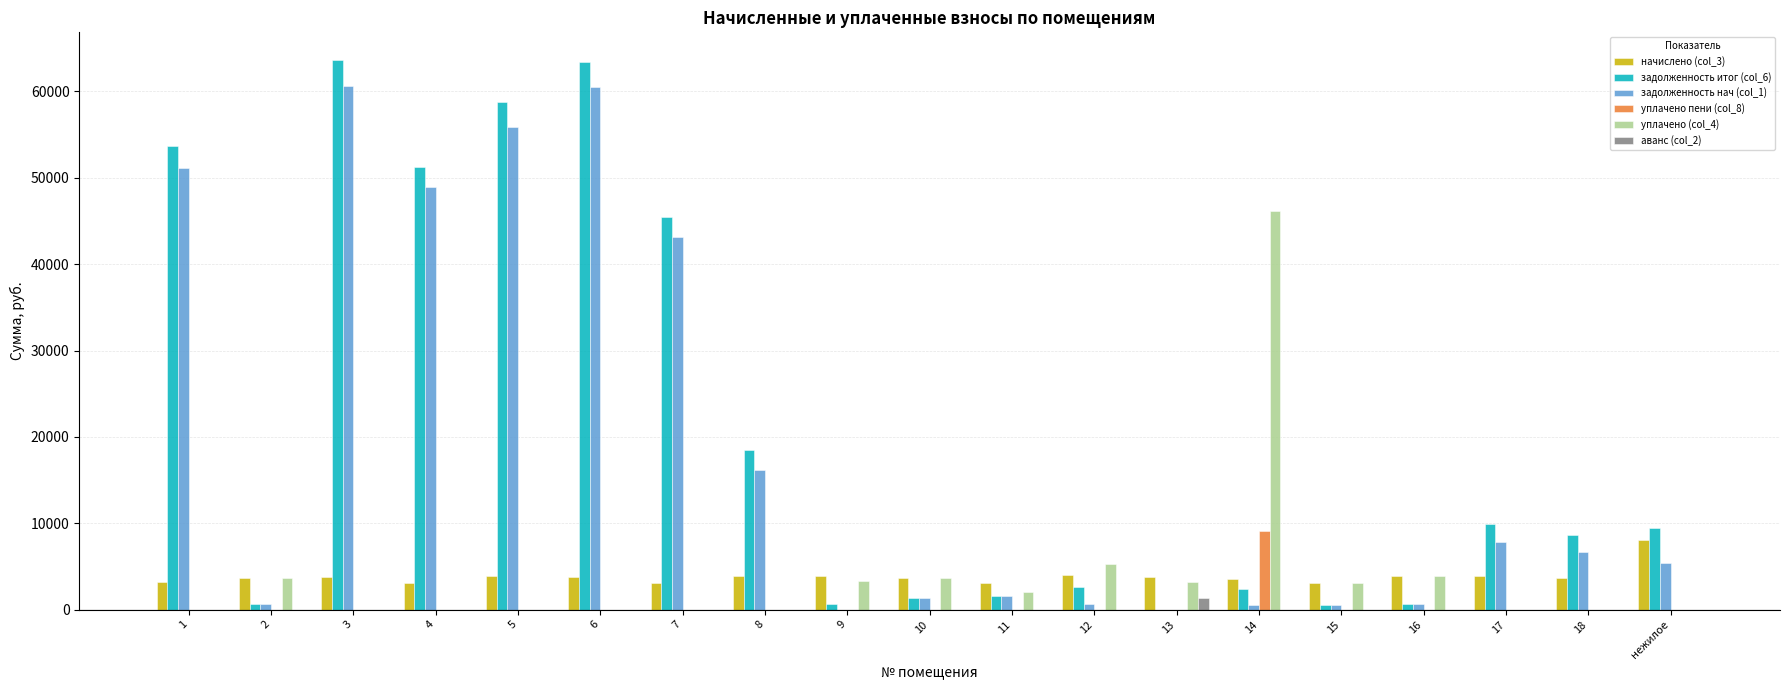

How many data points in задолженность итог (col_6) are above 8640?

10